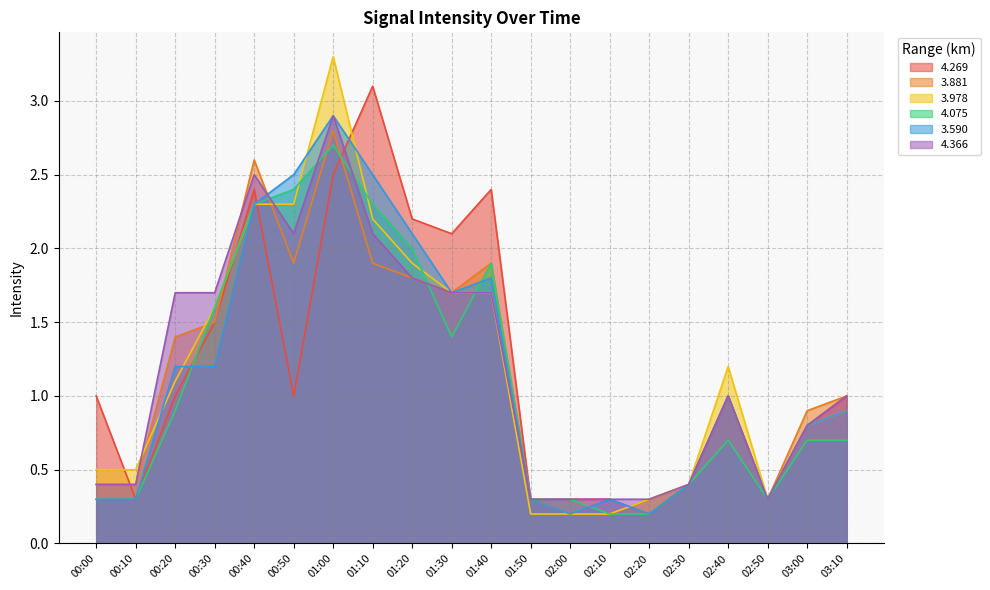

Which series has the largest total across all categories?

4.269